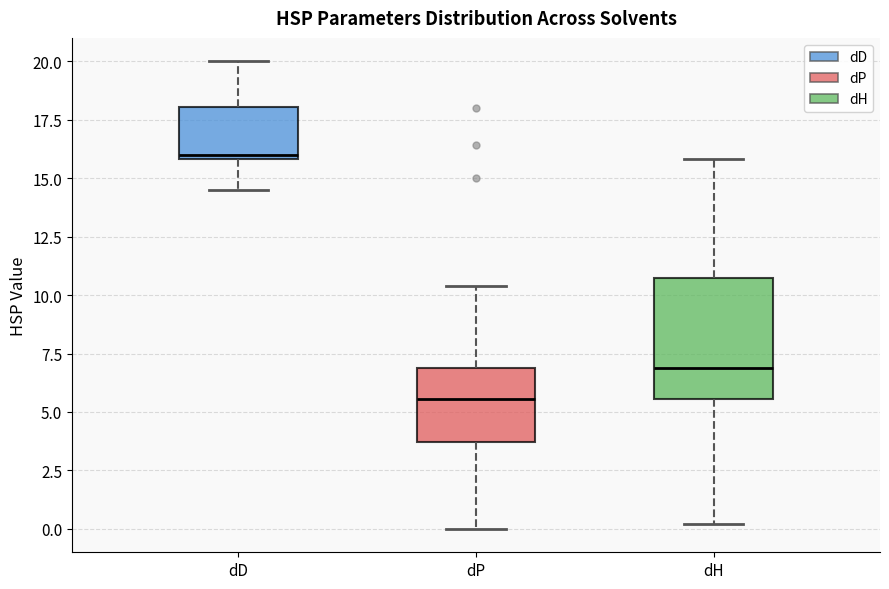

Which box's median line is the highest?

dD